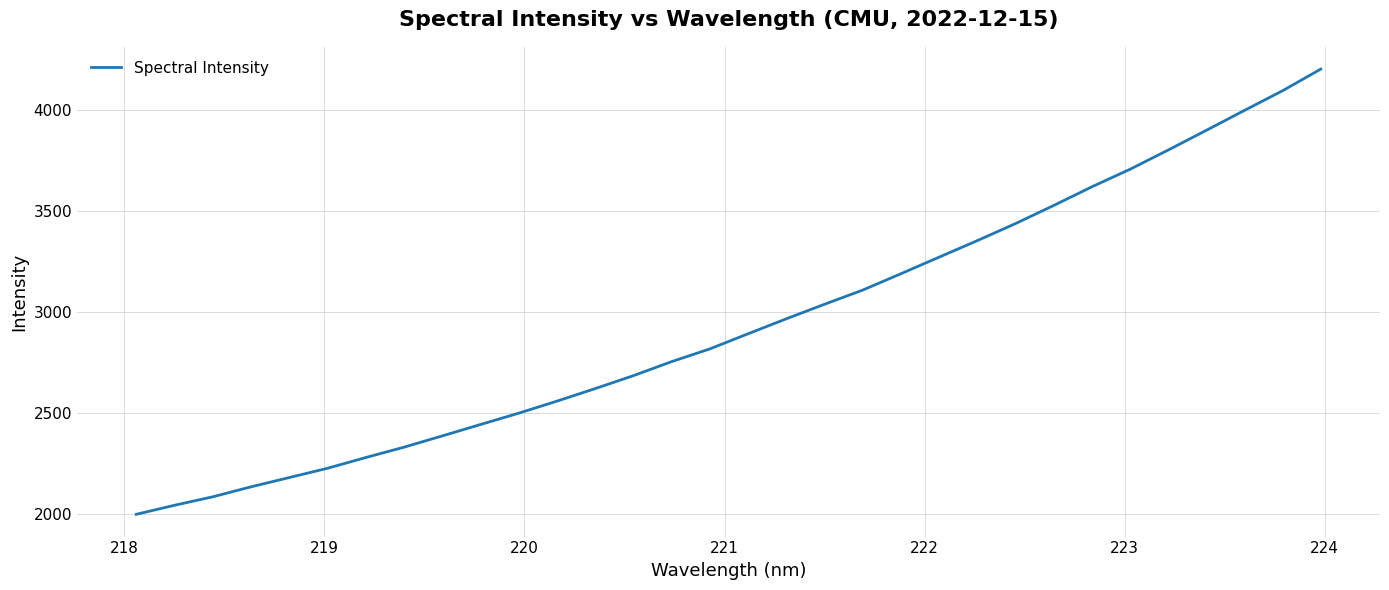

What is the maximum value shown in the chart?

4204.3